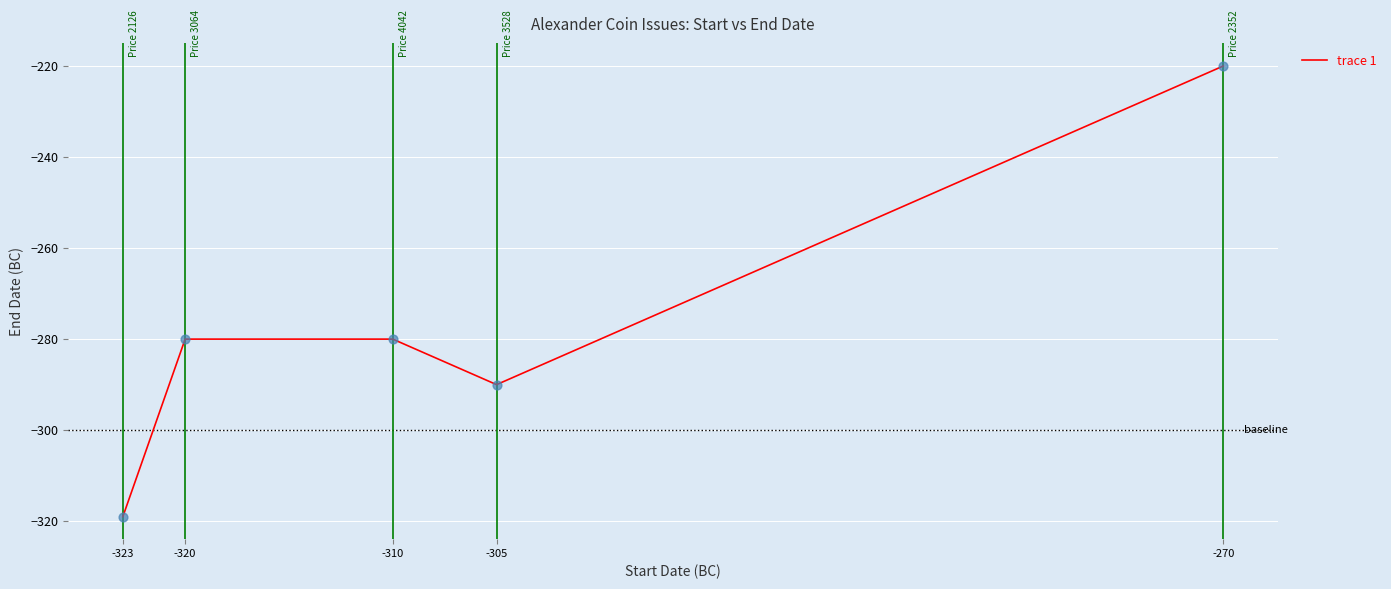

What is the change in value from -320 to -305?

-10